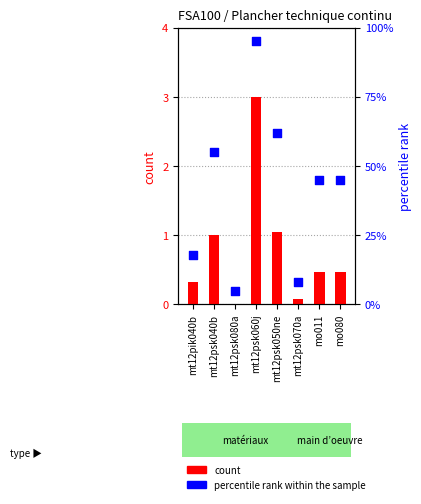

Which series has the largest total across all categories?

percentile rank within the sample